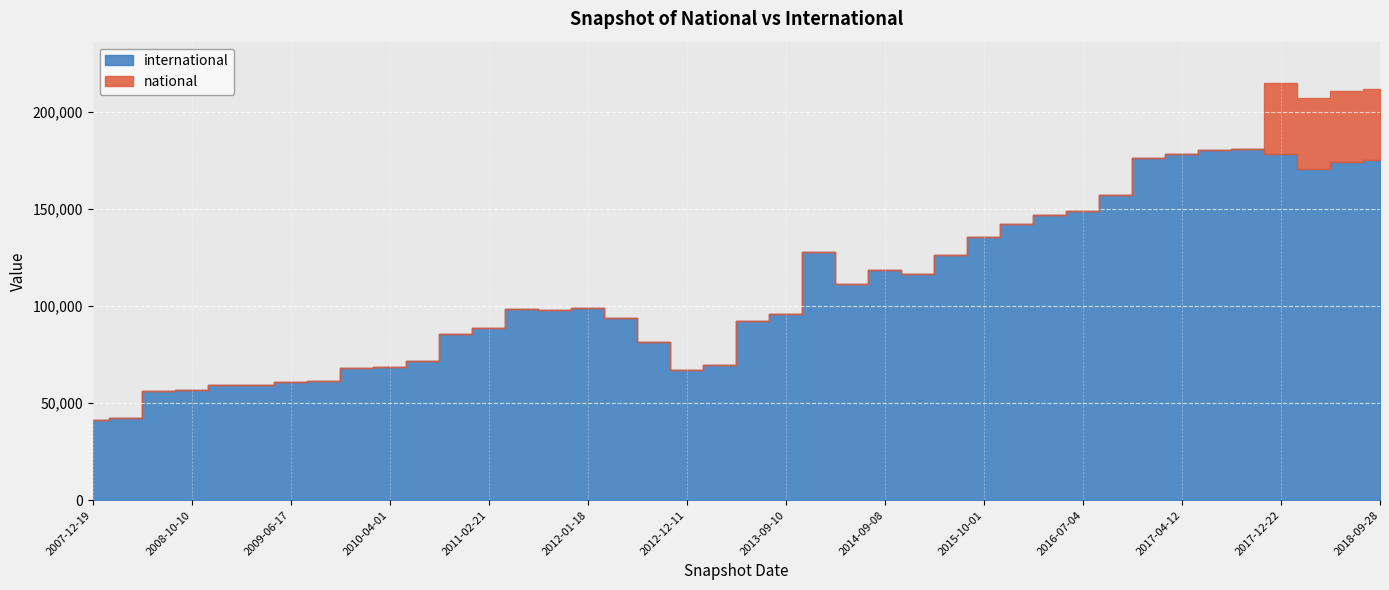

How many lines are shown in the chart?

2